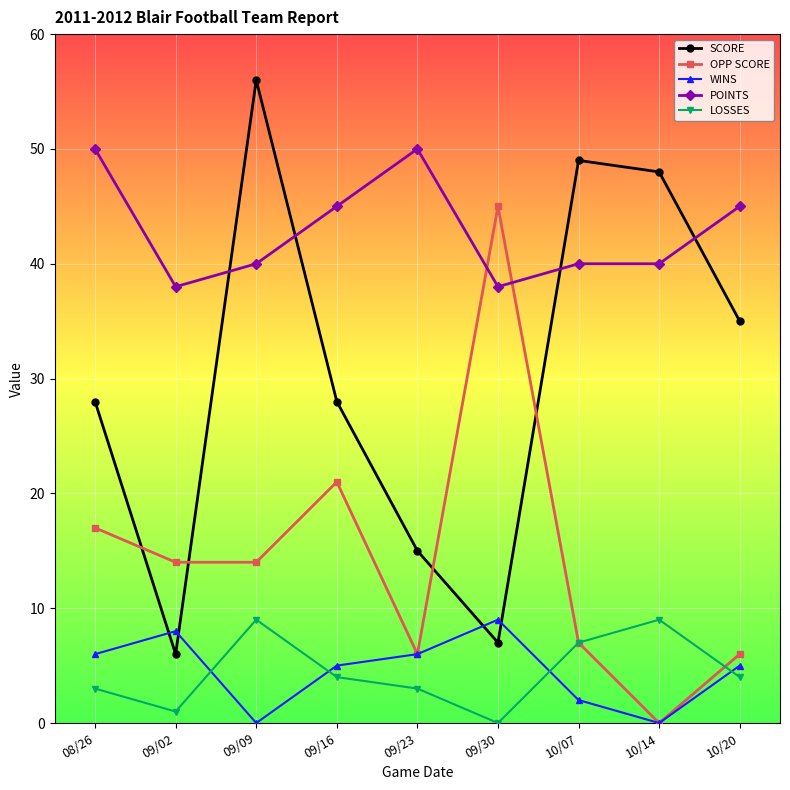

What is the maximum value shown in the chart?

56